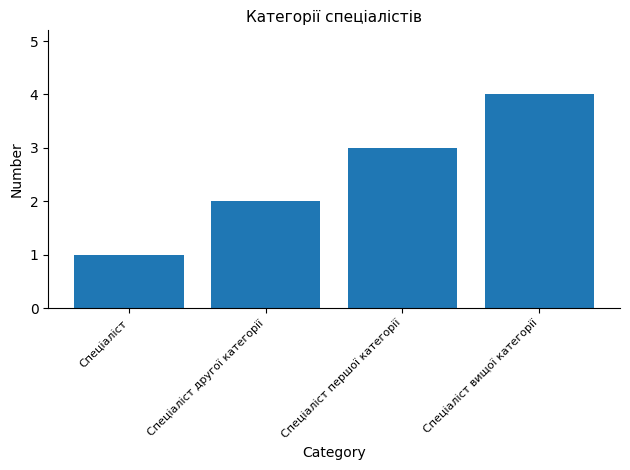

What position from the right is Спеціаліст?

4